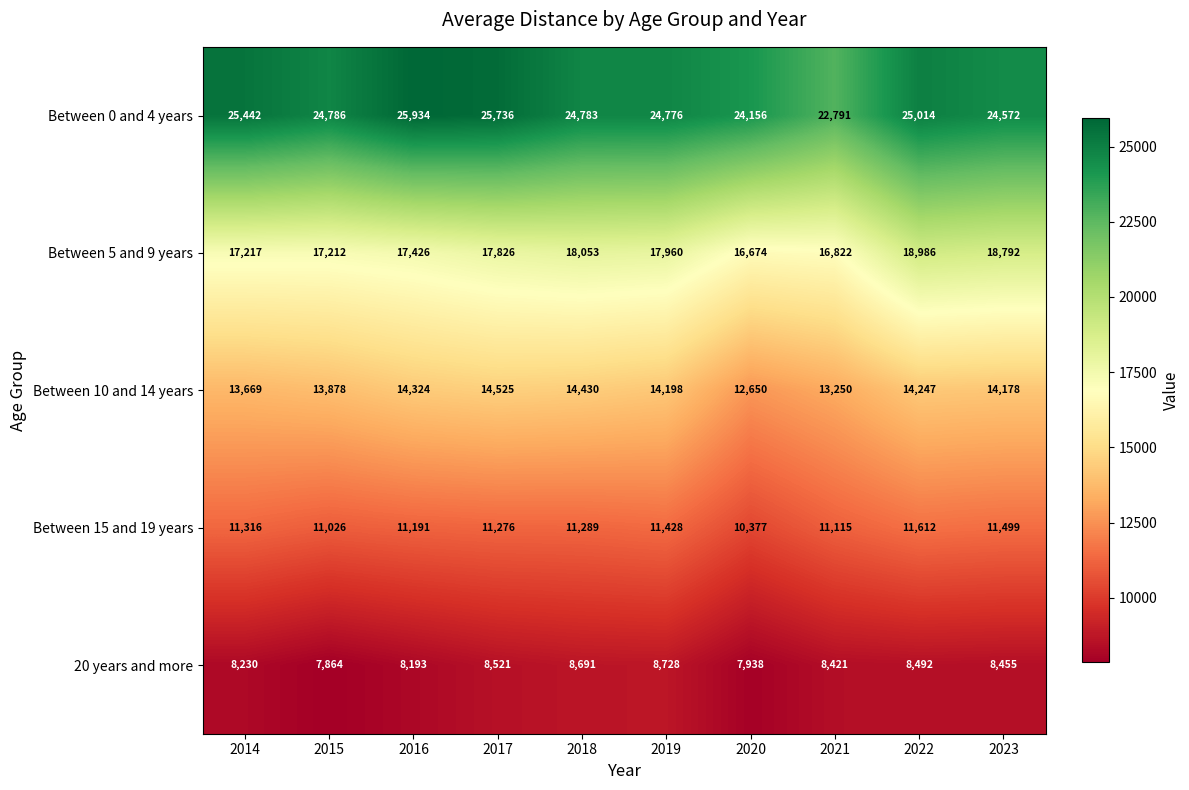

How many distinct data groups are displayed?

5